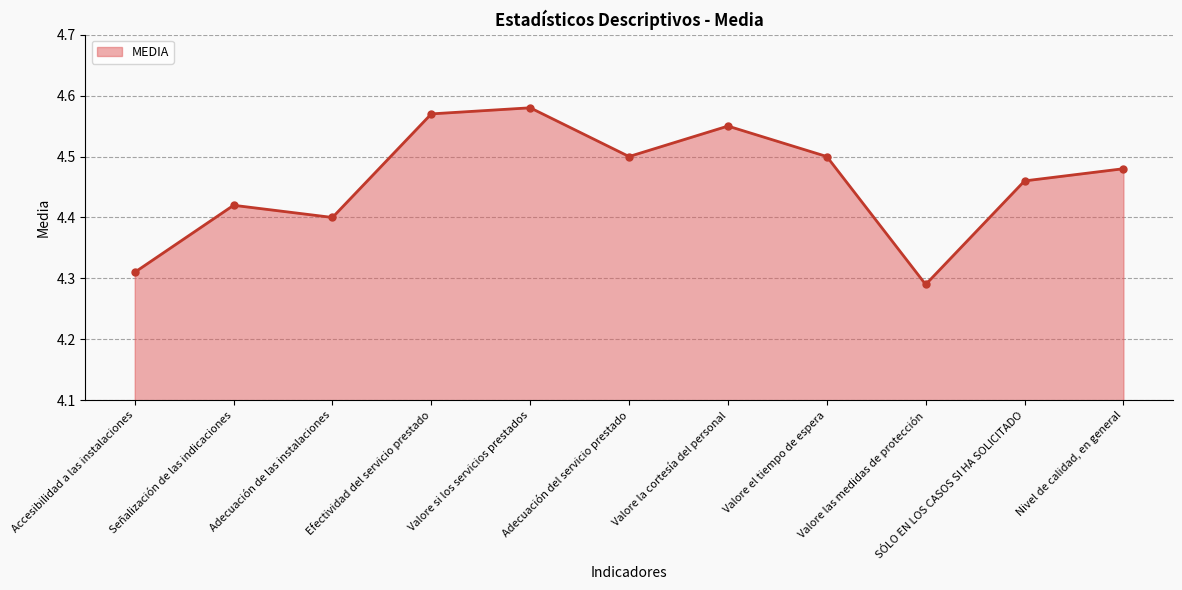

Which label corresponds to the largest value in the chart?

Valore si los servicios prestados